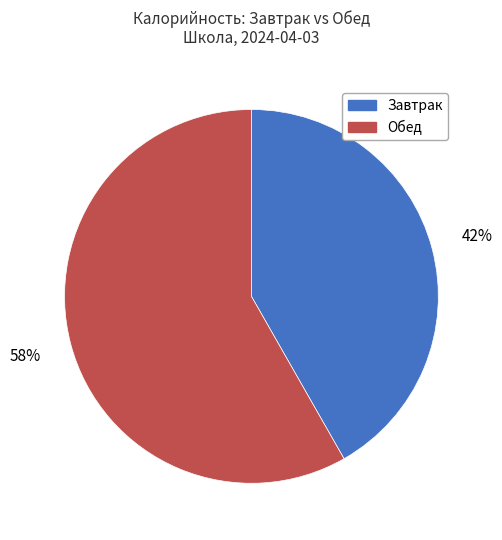

To the nearest percent, what is the combined percentage of Обед and Завтрак?

100%